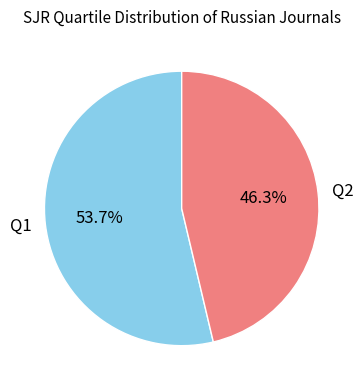

To the nearest percent, what portion does Q2 represent?

46%